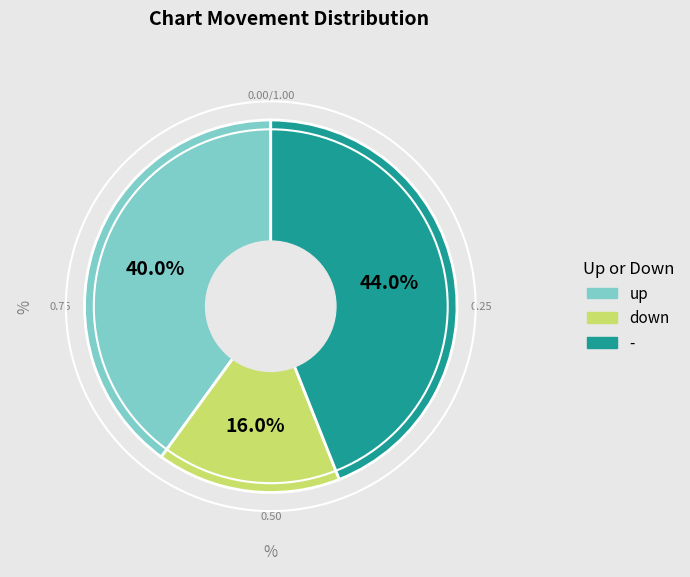

How many segments does this pie chart have?

3